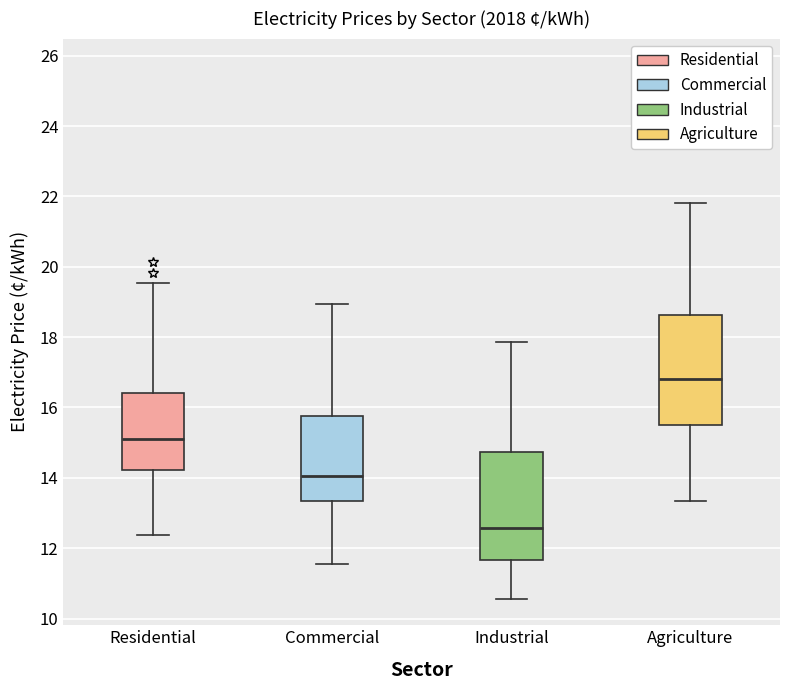

Reading left to right, read every box against the y-axis: the position of its median line, the range the box covers, and the ends of its whiskers. The values are not printed on the chart, so give them approximately, as read against the axis.

Residential: median 15.2, box 14.2 to 16.4, whiskers 12.4 to 19.6
Commercial: median 14.0, box 13.4 to 15.8, whiskers 11.6 to 19.0
Industrial: median 12.6, box 11.6 to 14.8, whiskers 10.6 to 17.8
Agriculture: median 16.8, box 15.4 to 18.6, whiskers 13.4 to 21.8